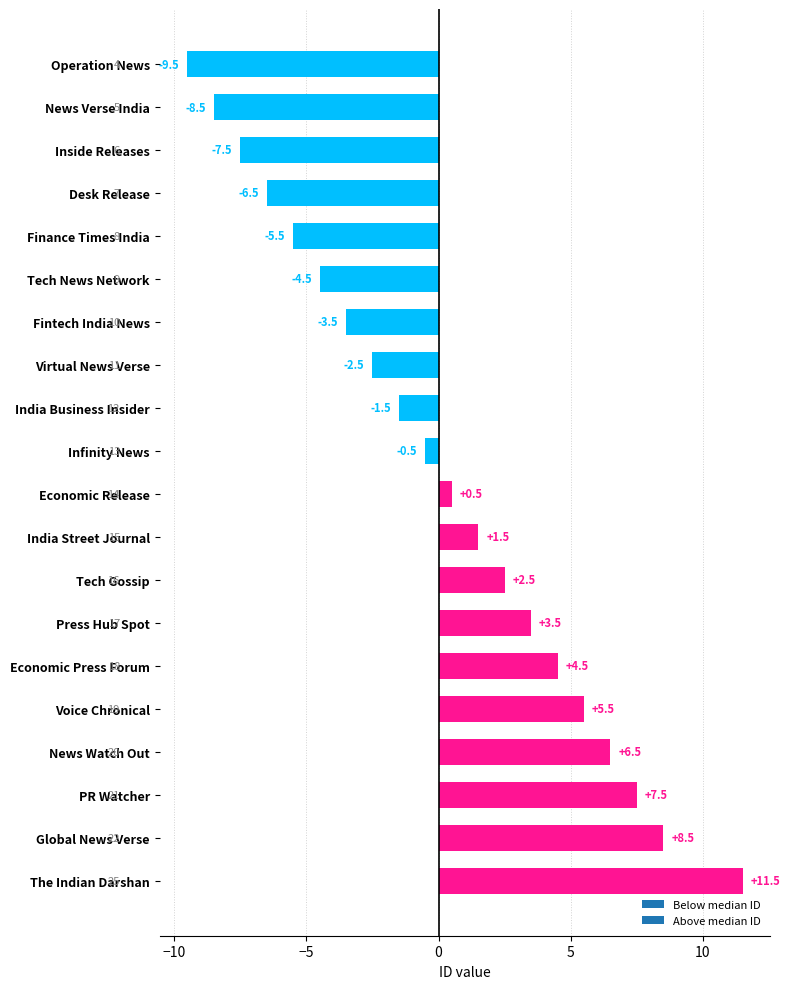

At which category does the chart reach its minimum across all series?

Operation News